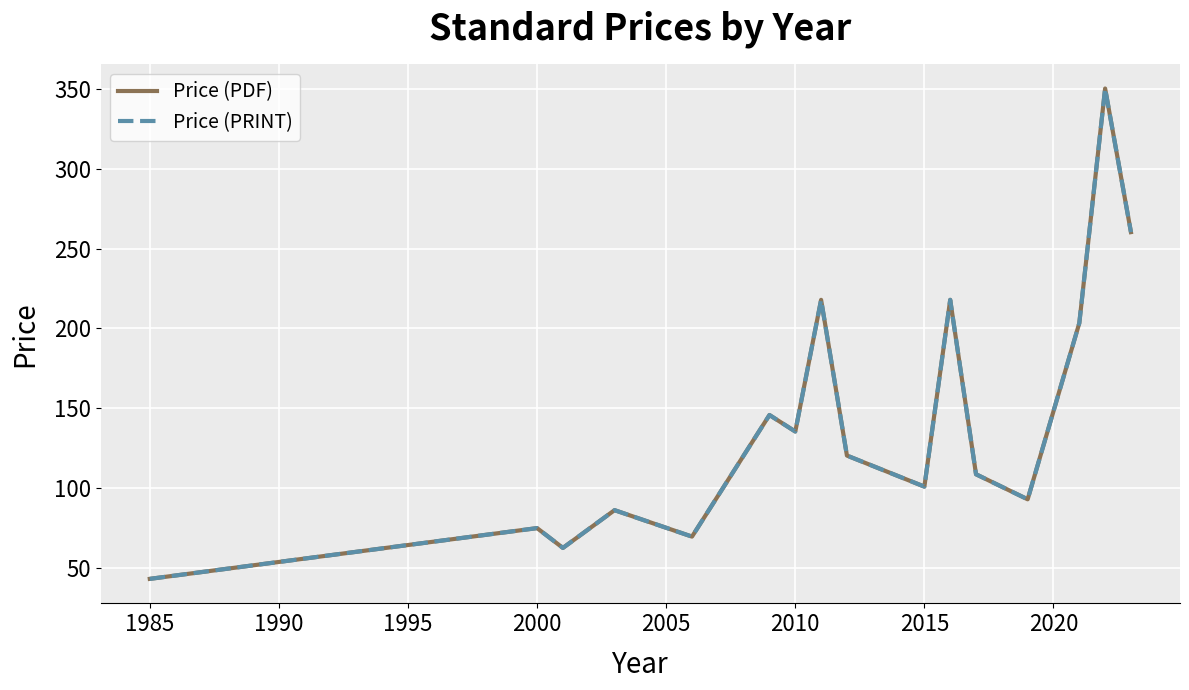

Does the chart have visible grid lines?

Yes